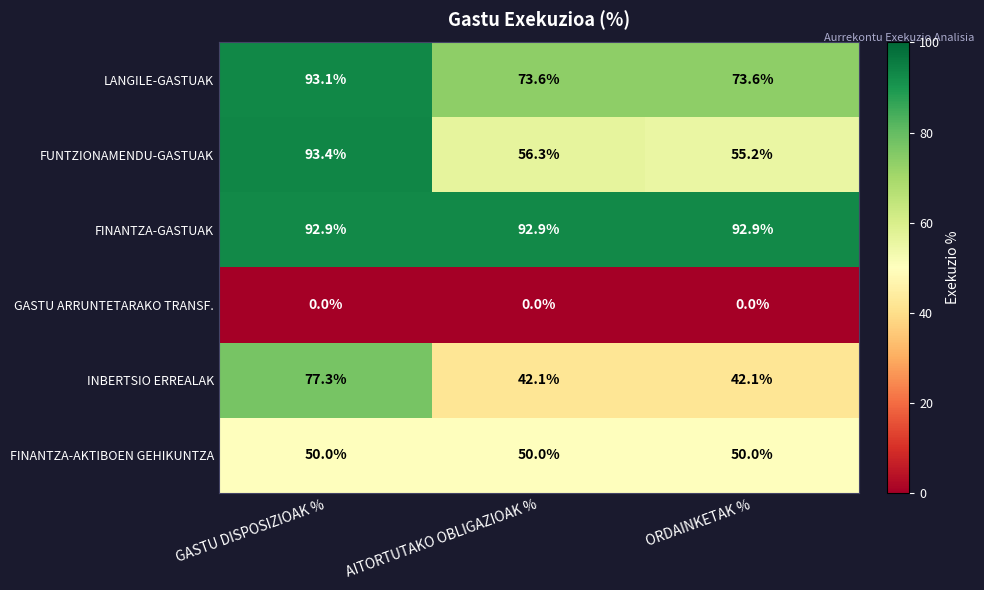

Which series has the largest range (max minus min)?

FUNTZIONAMENDU-GASTUAK